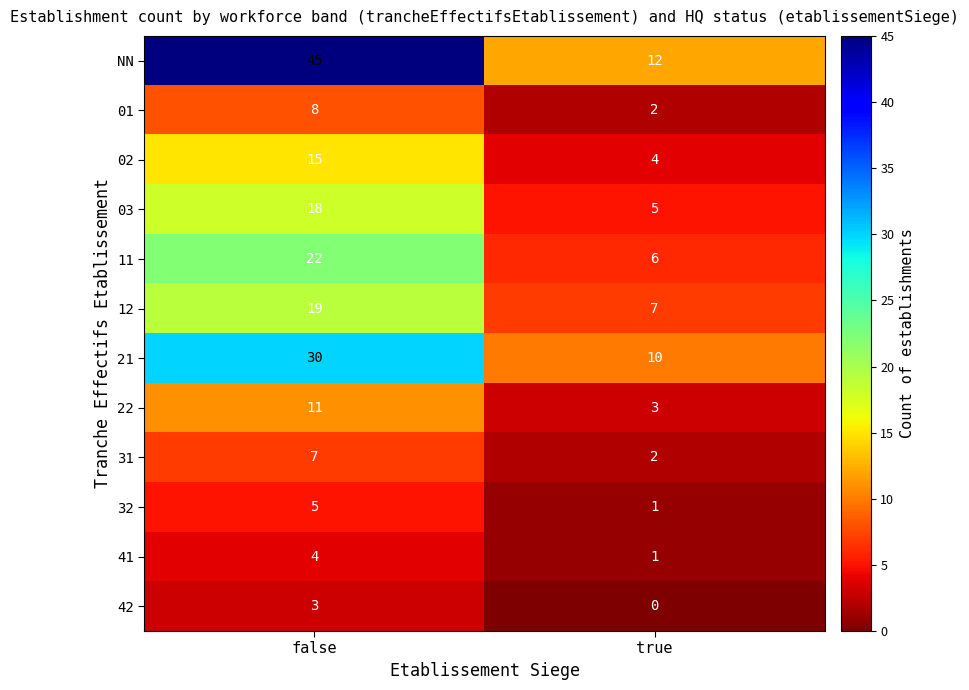

At which category is the sum across all series the highest?

false